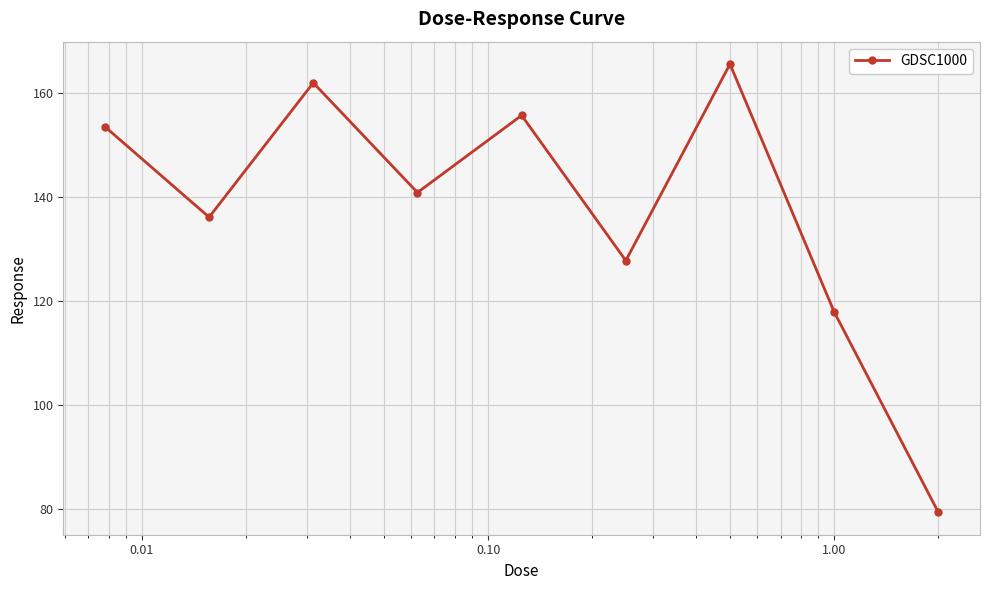

What is the value of the 2nd point from the left?

136.1